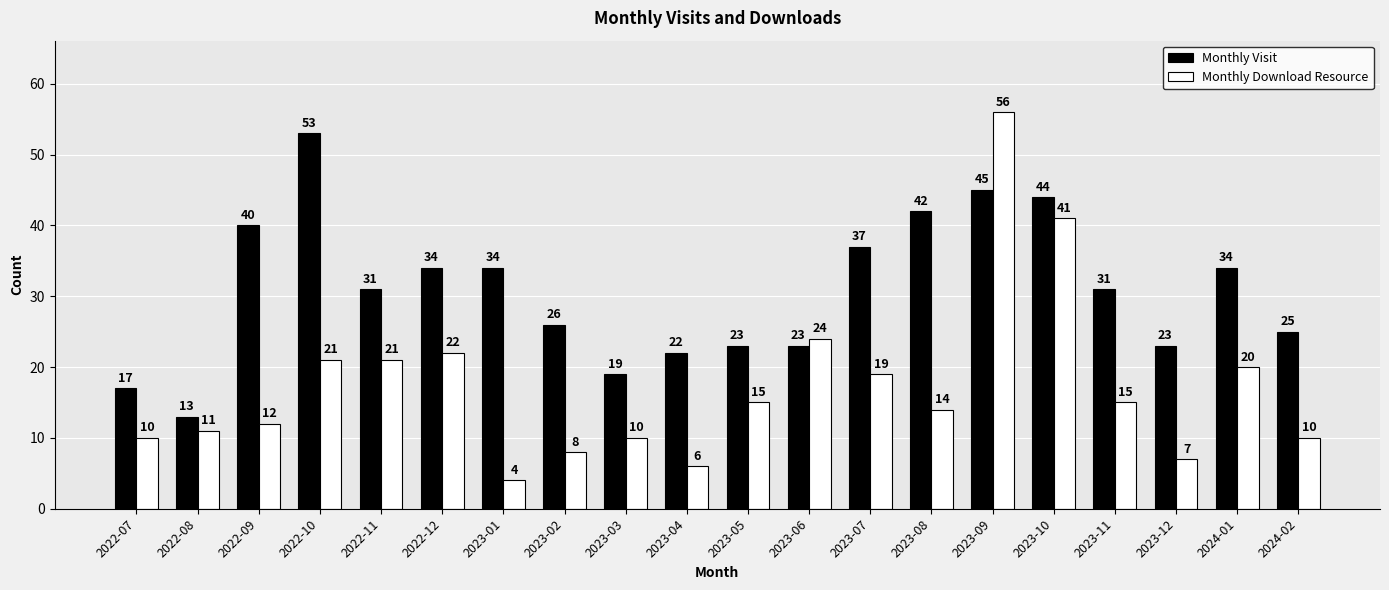

What is the maximum value shown in the chart?

56